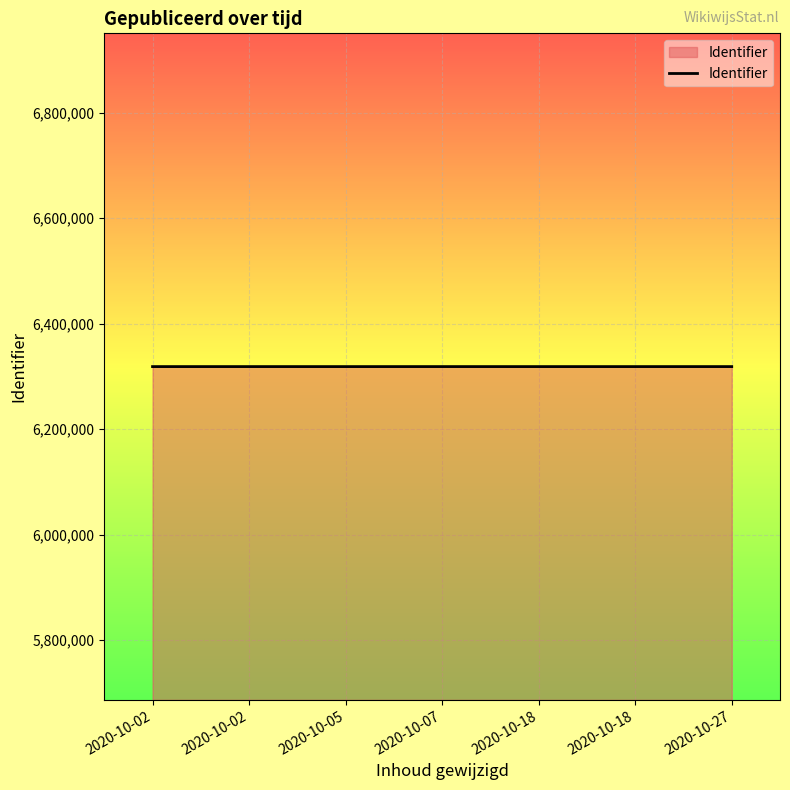

Does the chart display data point markers on the line(s)?

No